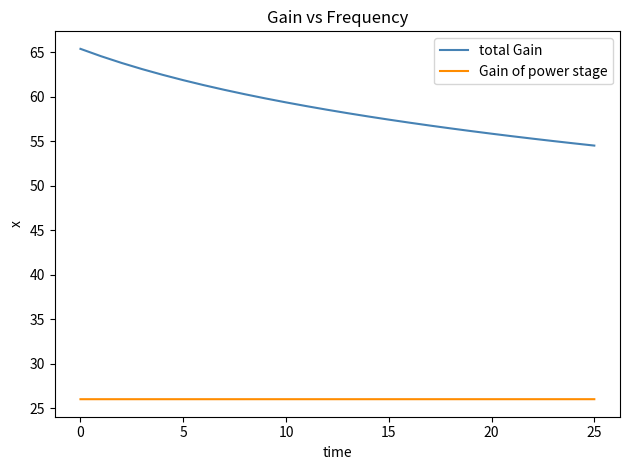

What is the difference between the second highest and minimum values in the total Gain series?

10.1